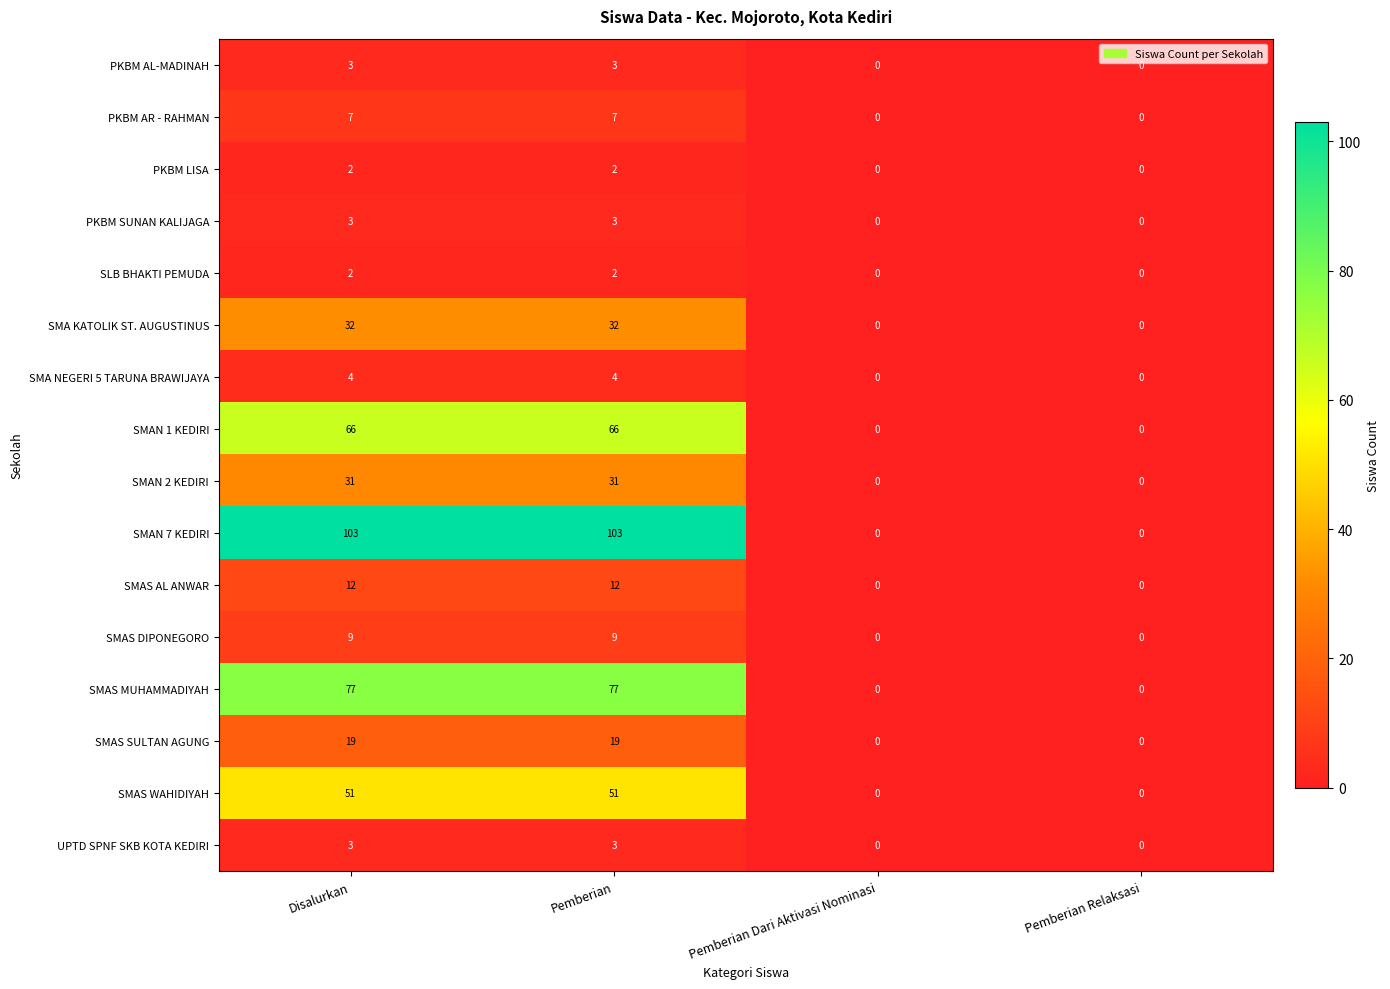

What is the average value of the PKBM AR - RAHMAN series?

4